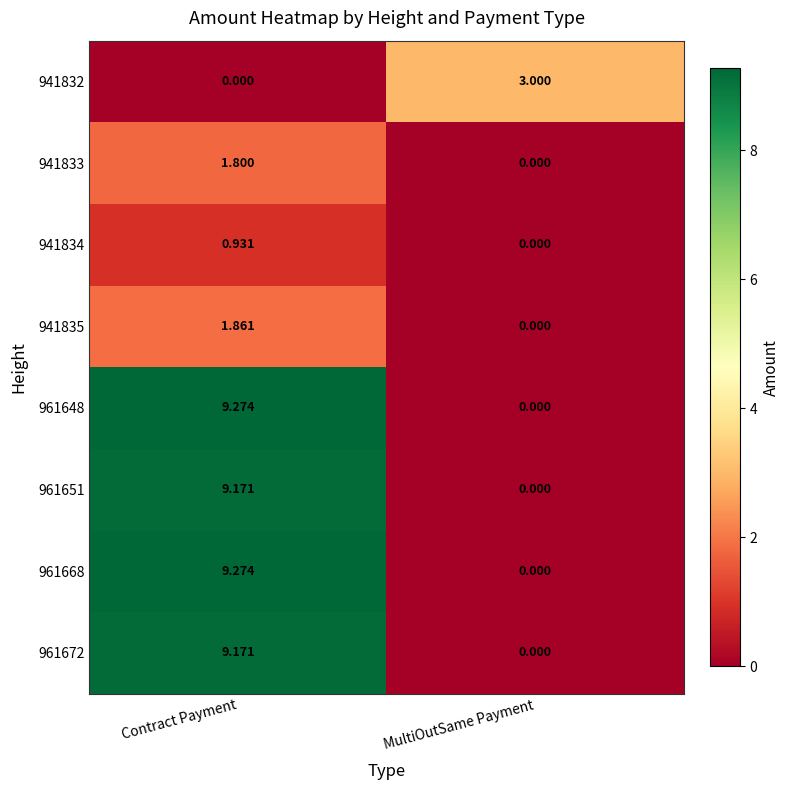

Is the value of 961672 at Contract Payment greater than the value of 961668 at MultiOutSame Payment?

Yes